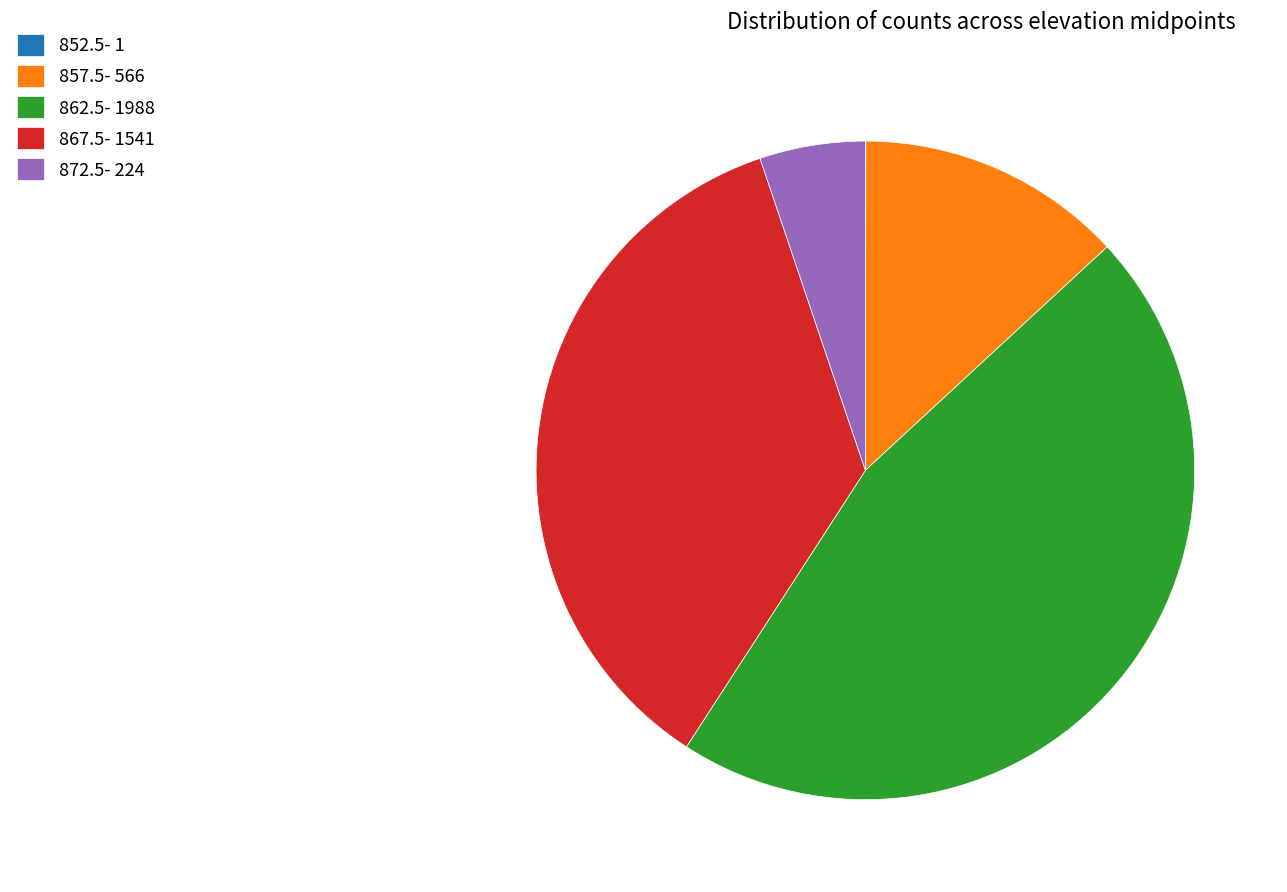

What is the ratio of the value at 872.5 to the value at 857.5?

0.4